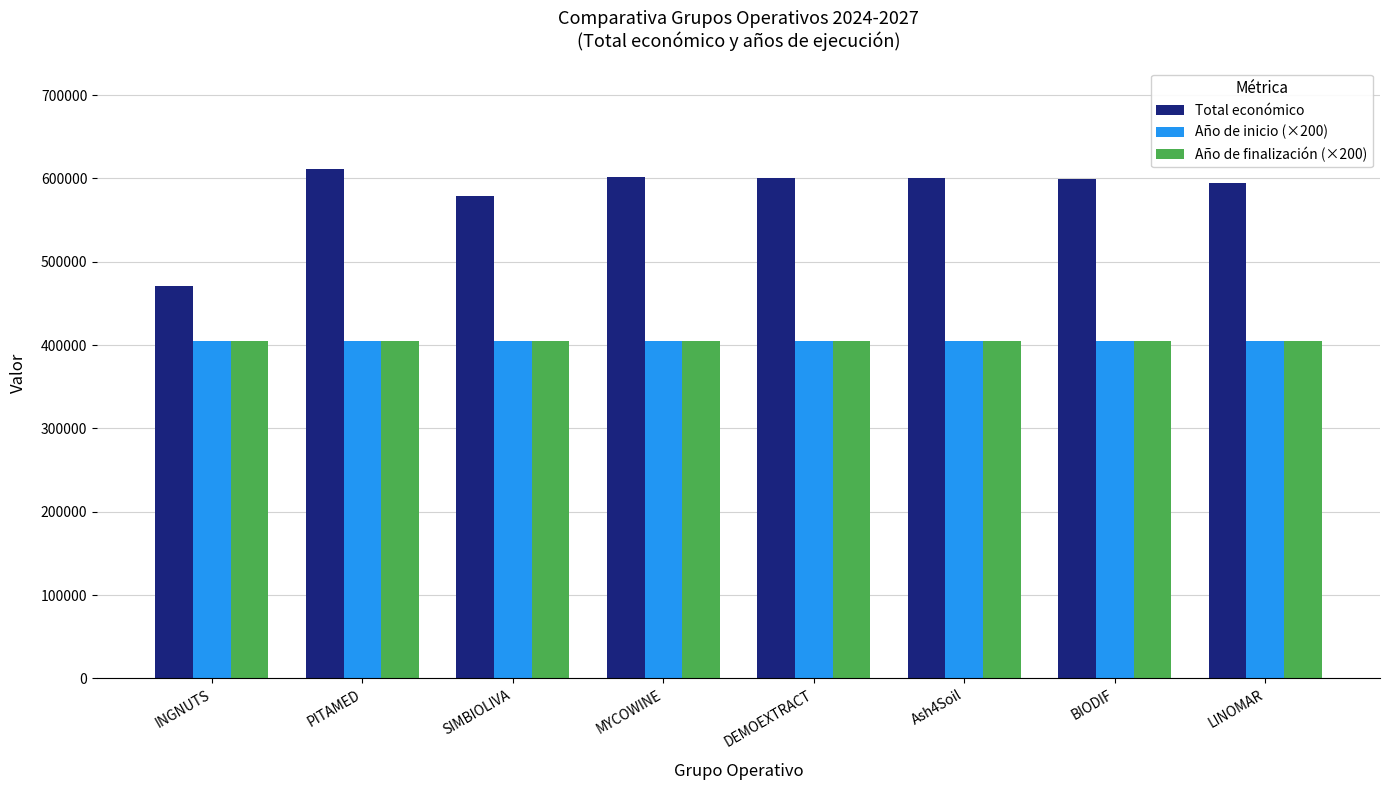

Is it true that Año de finalización (×200) equals 710941.4 at PITAMED?

False